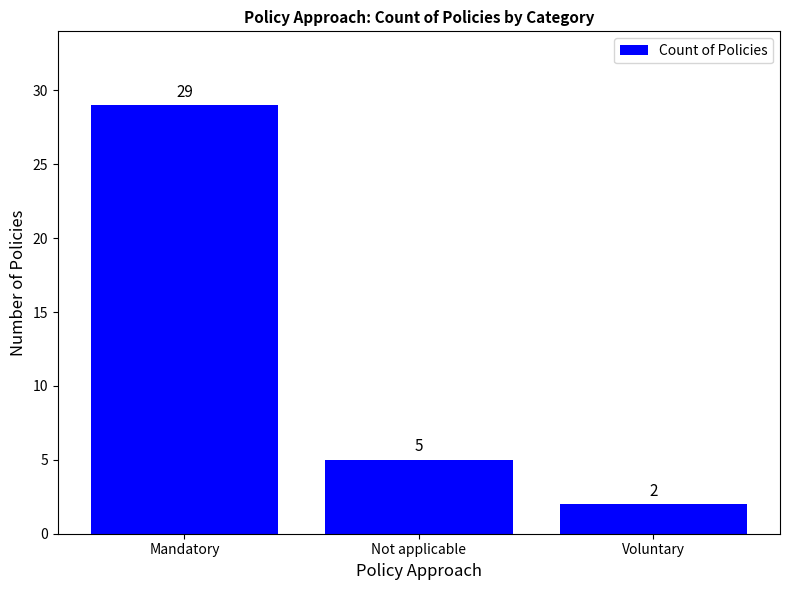

At which category does the chart reach its peak across all series?

Mandatory